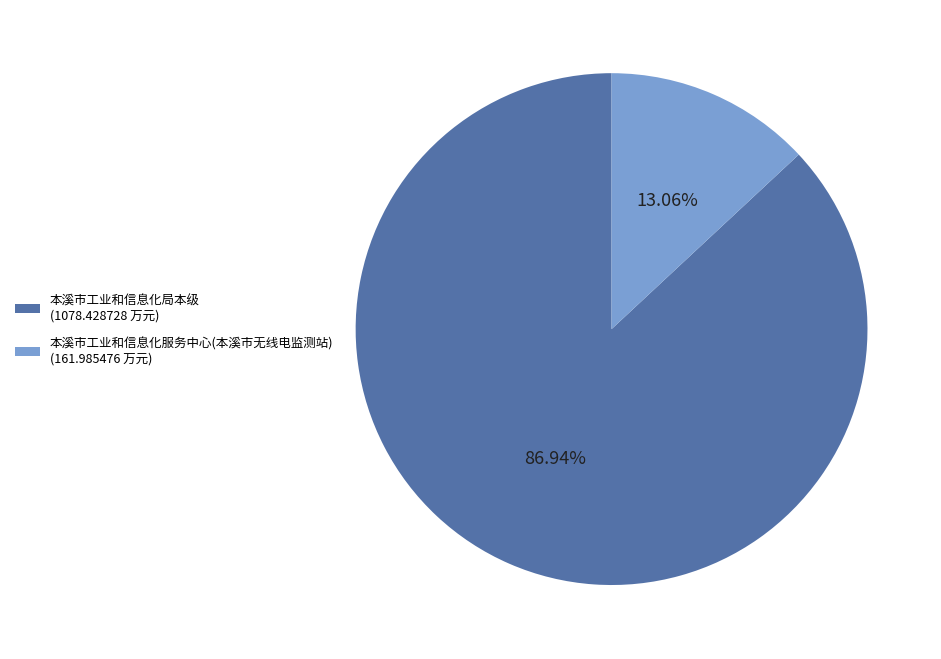

Rank the categories by value from highest to lowest.

本溪市工业和信息化局本级, 本溪市工业和信息化服务中心(本溪市无线电监测站)